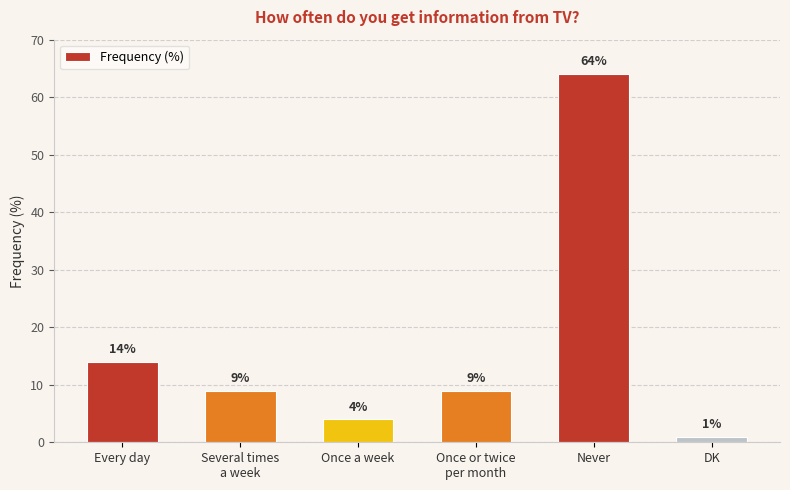

Which category has the lowest value across all series?

DK